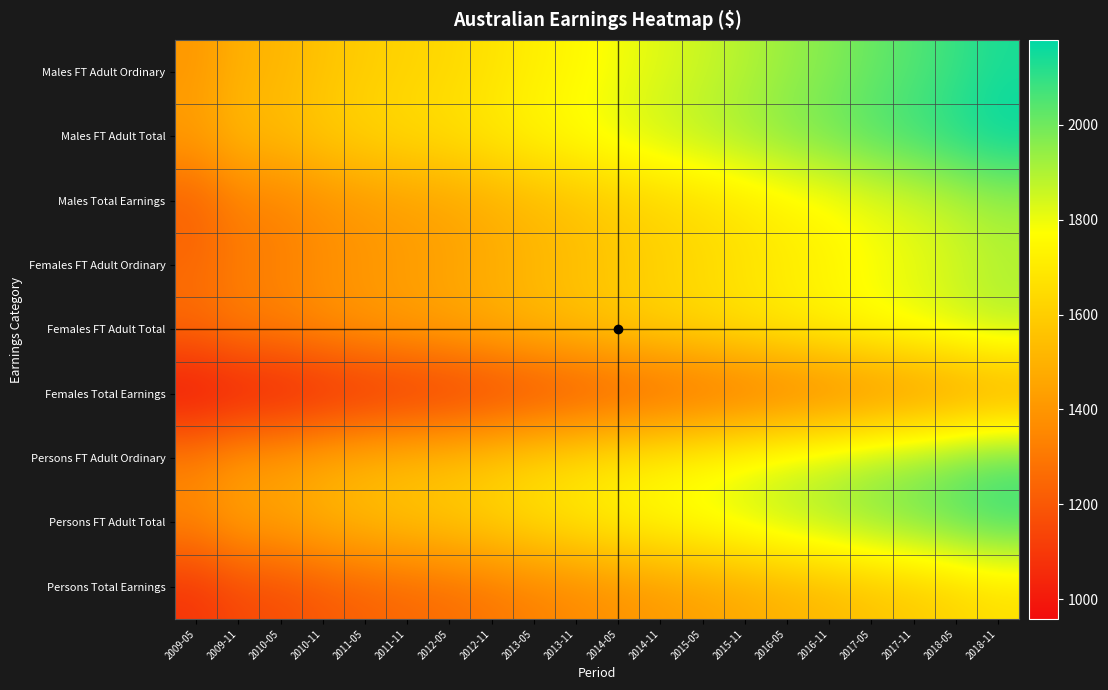

Between 2010-05 and 2017-05, which series saw the biggest shift?

Males FT Adult Total